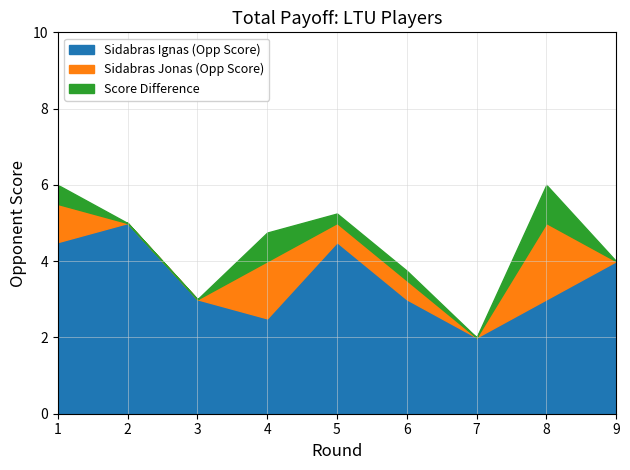

Which series changed the most between 2 and 9?

Sidabras Ignas (Rating)